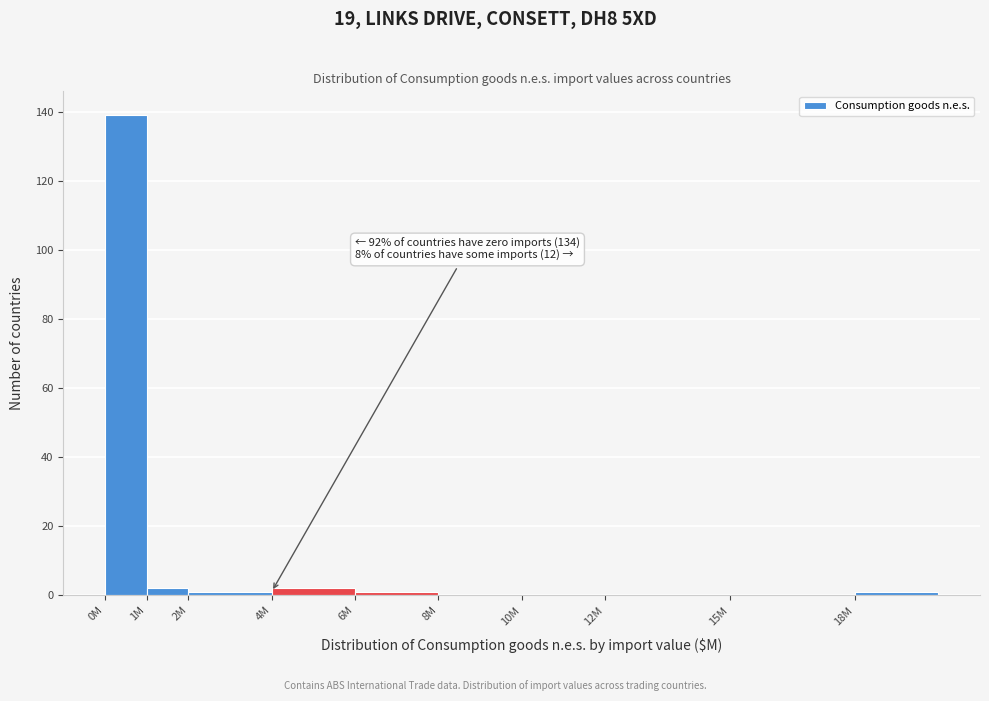

Reading left to right, list all the values displayed in this chart.

0M=139	1M=2	2M=1	4M=2	6M=1	8M=0	10M=0	12M=0	15M=0	18M=1